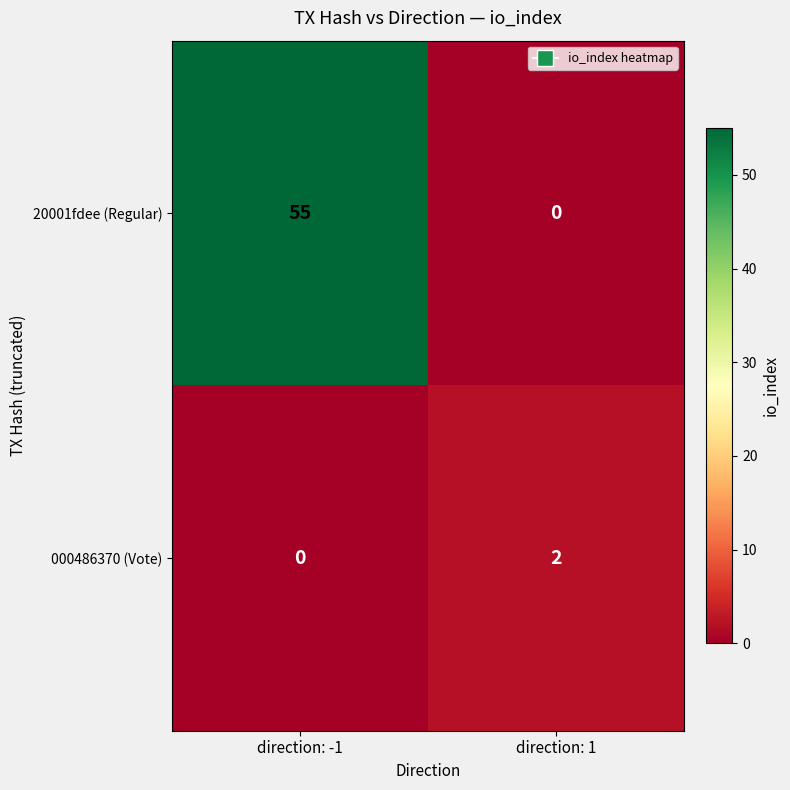

Which series changed the most between direction: -1 and direction: 1?

20001fdee (Regular)